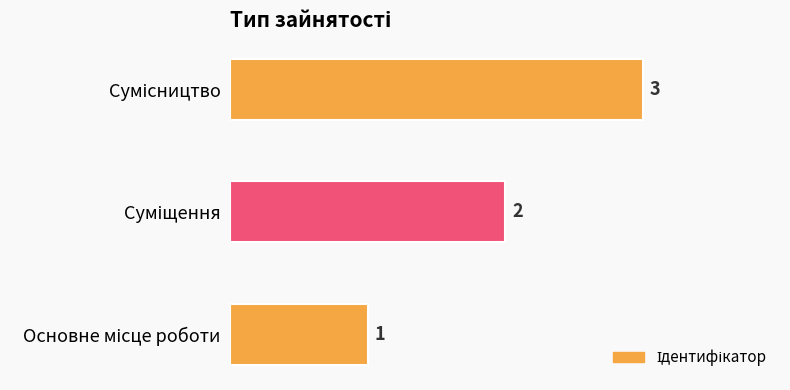

What is the sum of all values?

6